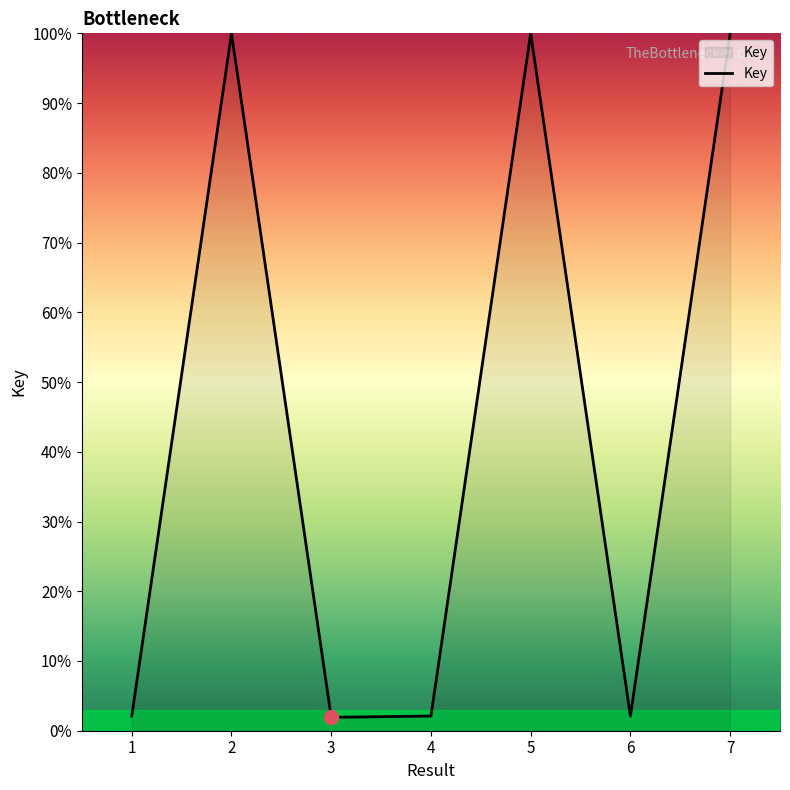

Is it true that the value at 6 is 2.1?

True